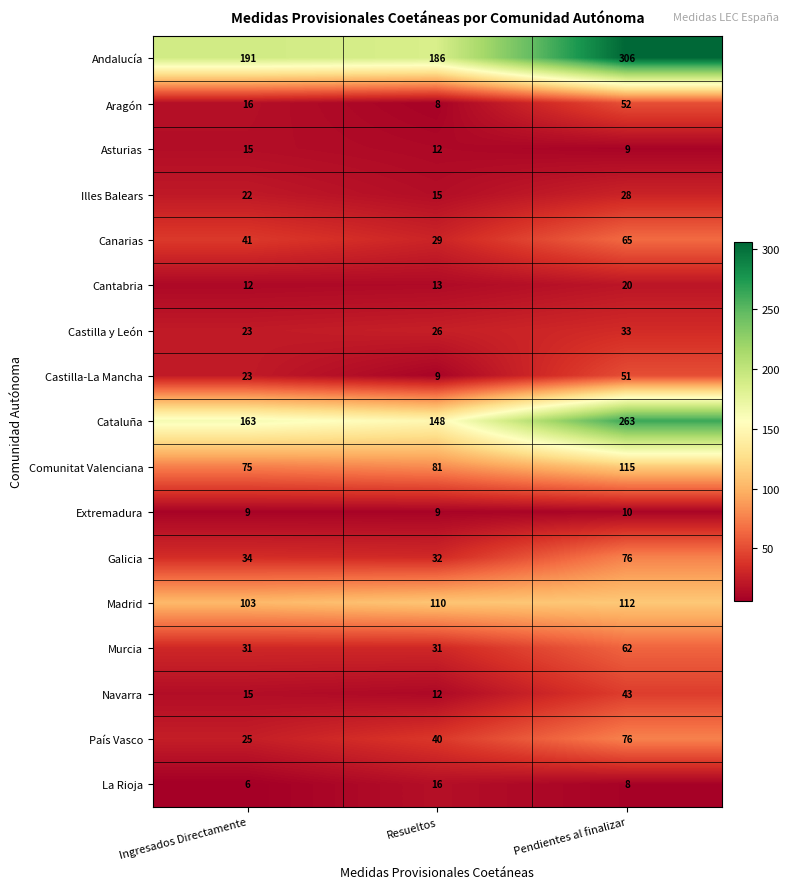

What is the sum of all Cantabria values?

45